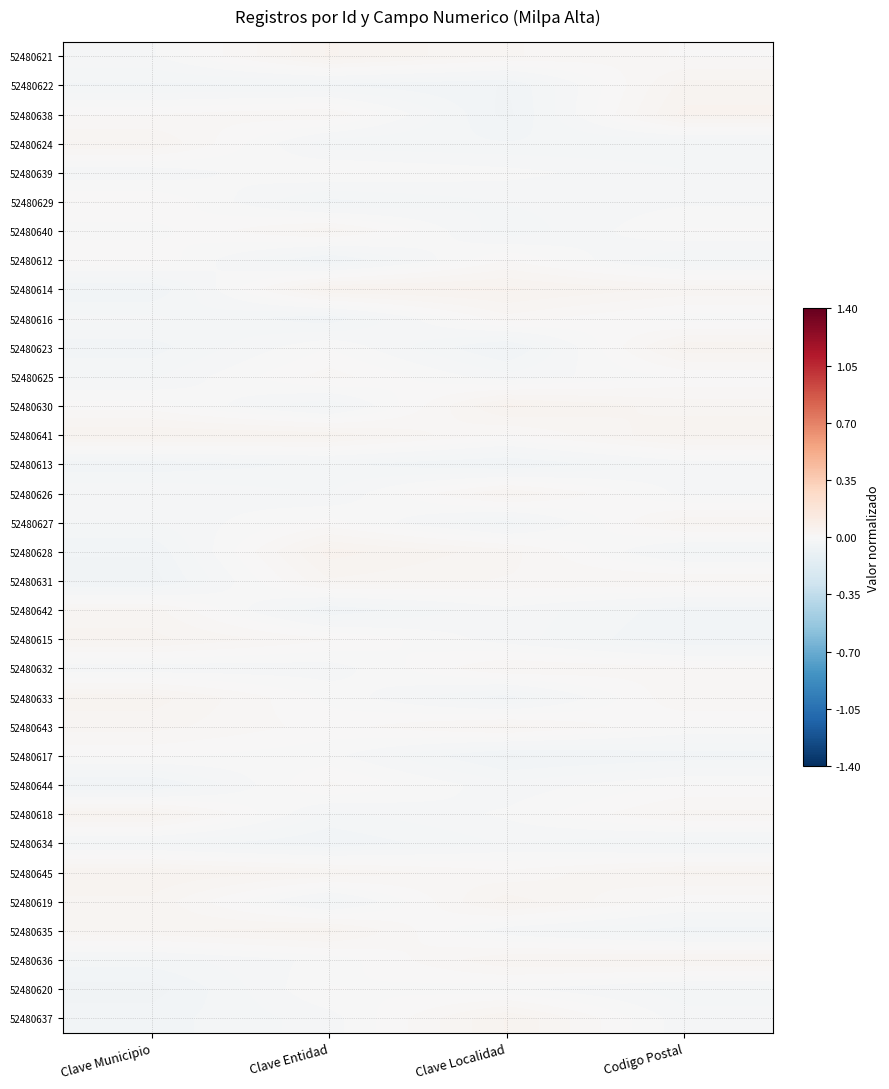

How many distinct data groups are displayed?

34